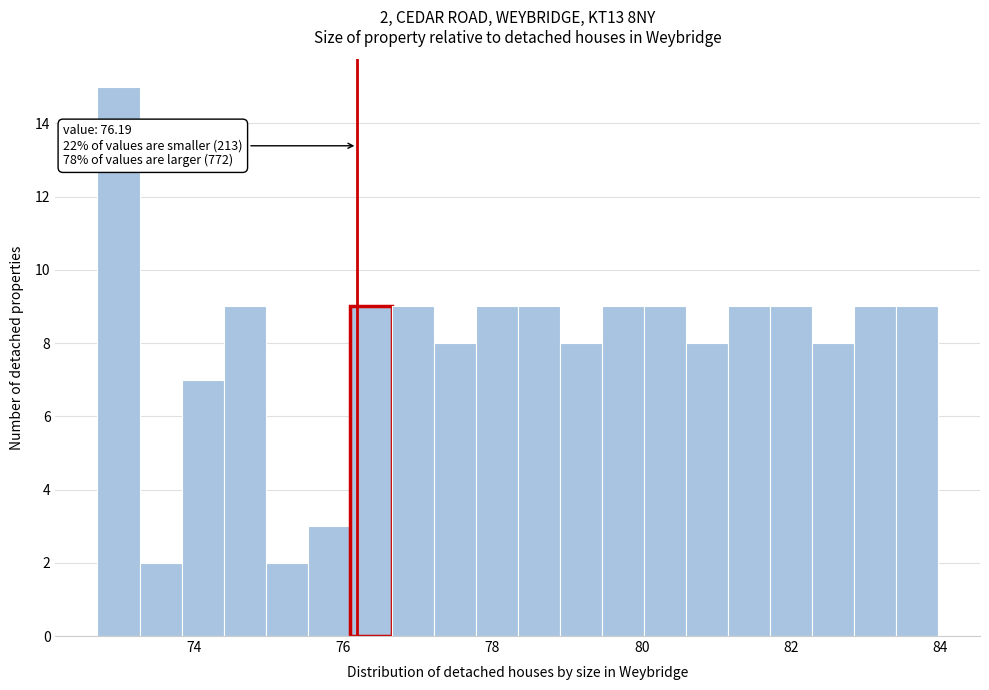

Read against the x-axis, roughly where is the centre of the tallest bar?

73.0